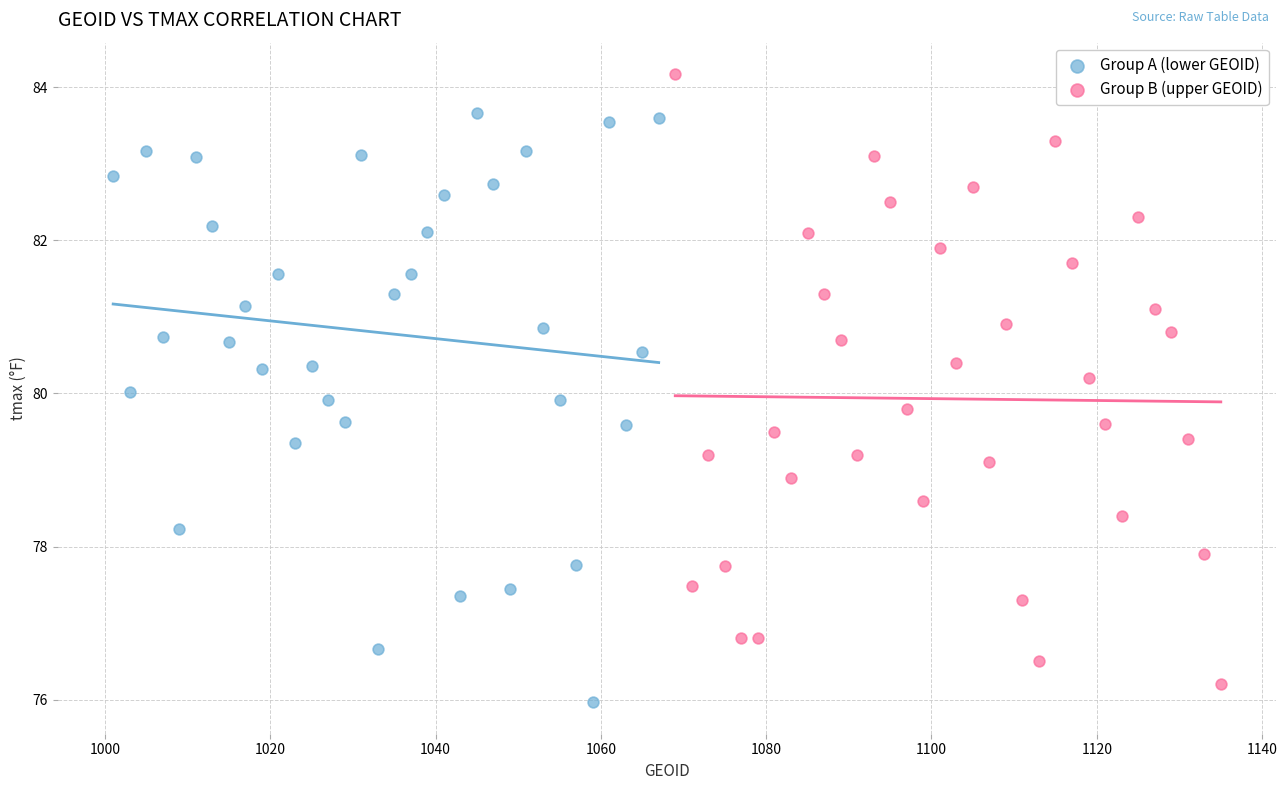

Which series reaches the maximum Y coordinate?

Group B (upper GEOID)